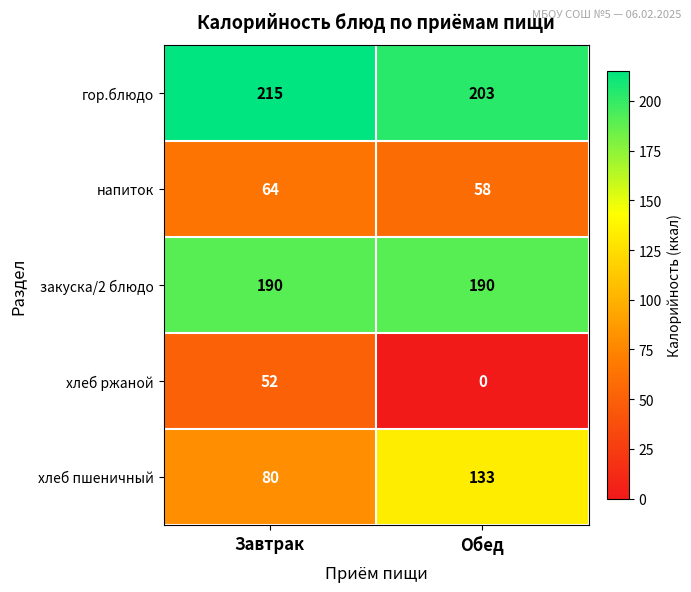

True or false: хлеб ржаной has a value of 0 at Обед.

True